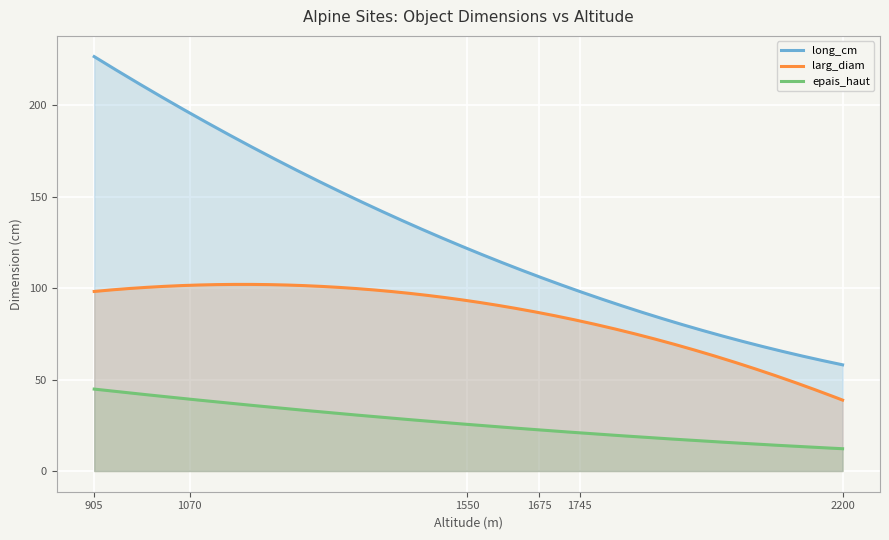

Which series has the largest range (max minus min)?

long_cm